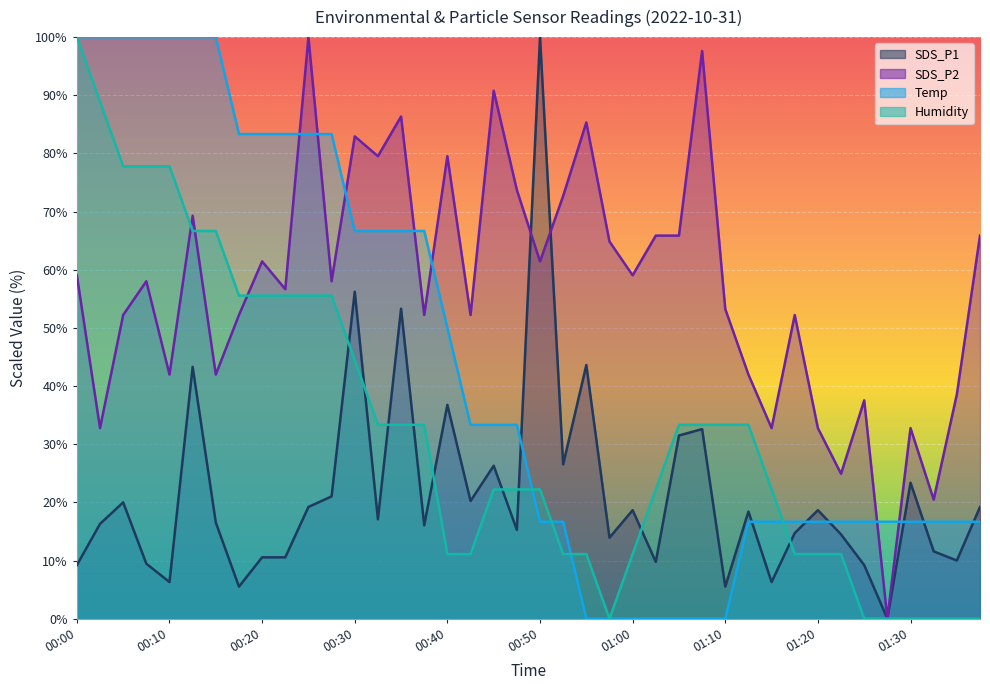

What is the maximum value shown in the chart?

100.0